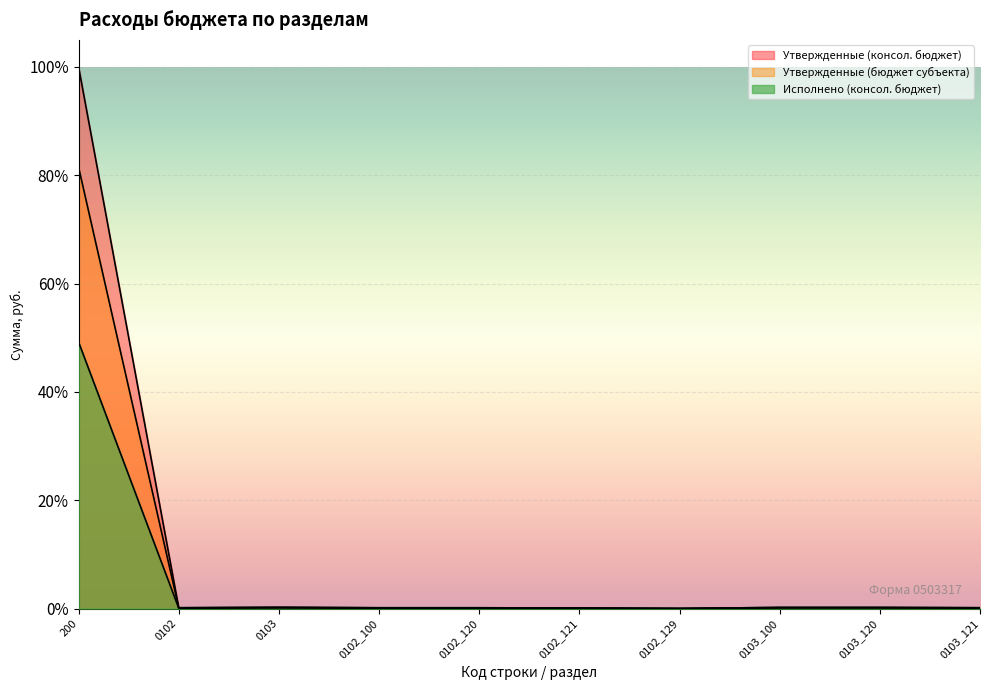

At which category does the chart reach its minimum across all series?

0102_129